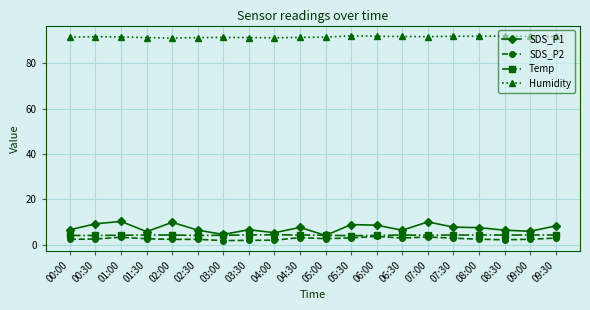

True or false: Humidity has a value of 55.8 at 00:00.

False